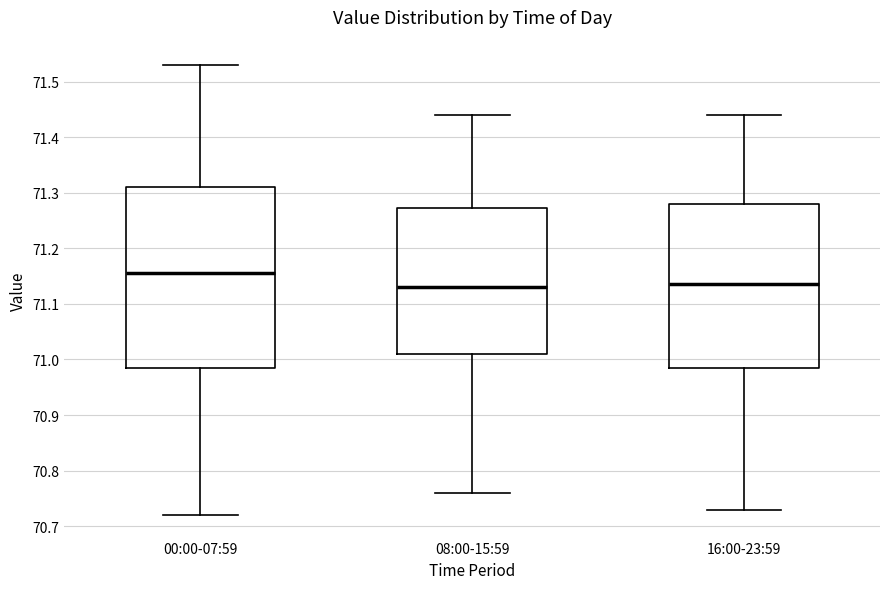

Reading left to right, read every box against the y-axis: the position of its median line, the range the box covers, and the ends of its whiskers. The values are not printed on the chart, so give them approximately, as read against the axis.

00:00-07:59: median 71.16, box 70.99 to 71.31, whiskers 70.72 to 71.53
08:00-15:59: median 71.13, box 71.01 to 71.27, whiskers 70.76 to 71.44
16:00-23:59: median 71.14, box 70.99 to 71.28, whiskers 70.73 to 71.44